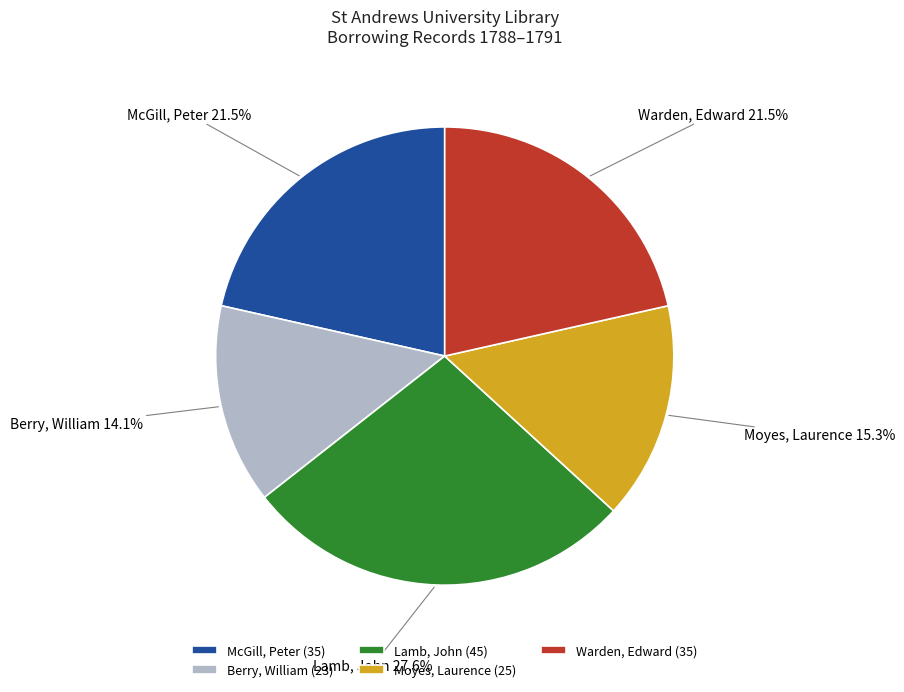

To the nearest percent, what is the average slice percentage?

20%